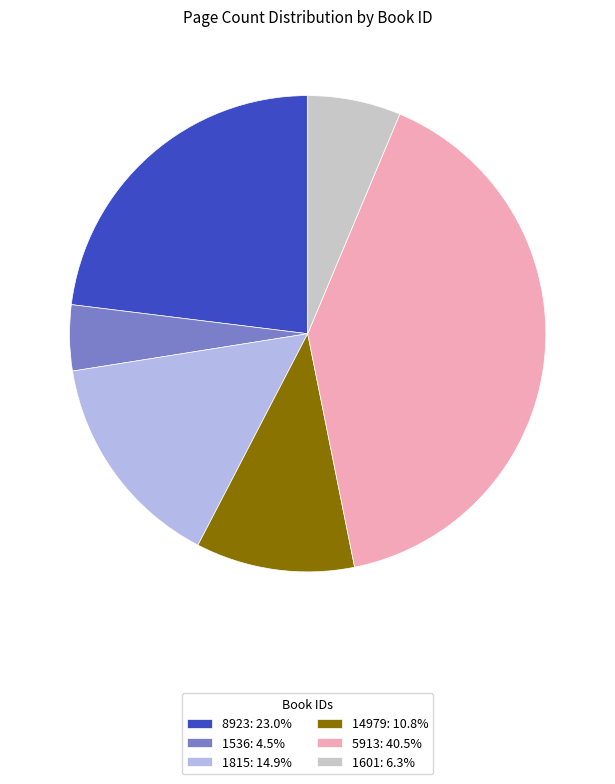

The 5913 slice represents 33% of the pie. True or false?

False